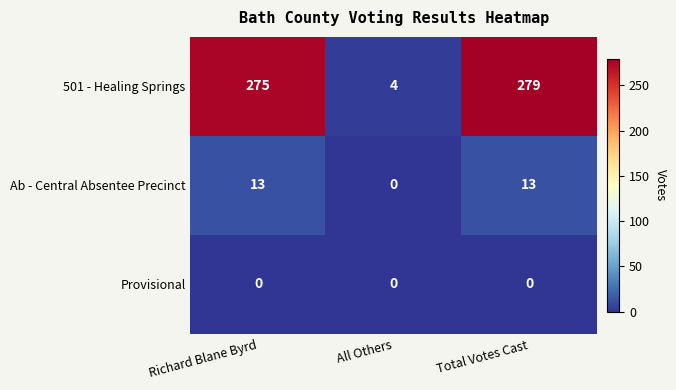

Which series has the largest total across all categories?

501 - Healing Springs